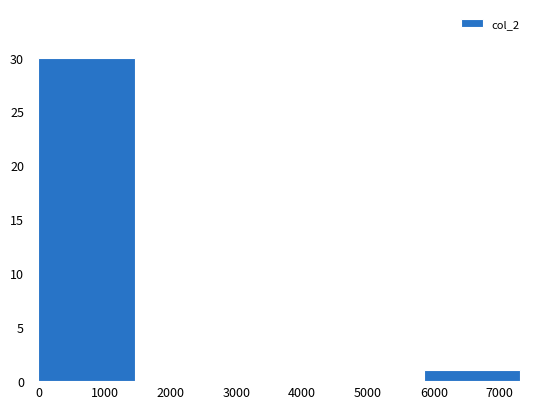

Reading left to right, transcribe this chart: for each bar, give the range it covers on the x-axis and its height. Neither the bar edges nor the heights are printed on the chart, so give them approximately, as read against the axes.

0 to 1500: 30
1500 to 2900: 0
2900 to 4400: 0
4400 to 5800: 0
5800 to 7300: 1